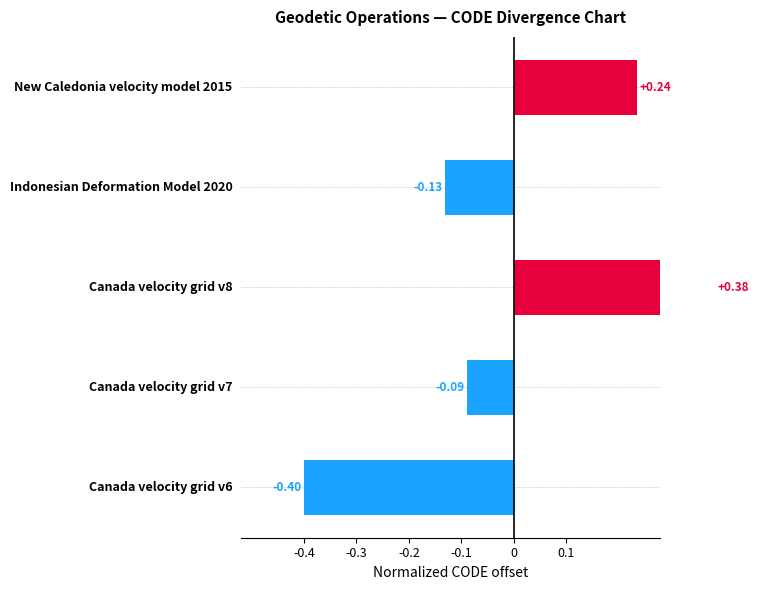

What is the sum of the values at Canada velocity grid v8 and New Caledonia velocity model 2015?

0.6